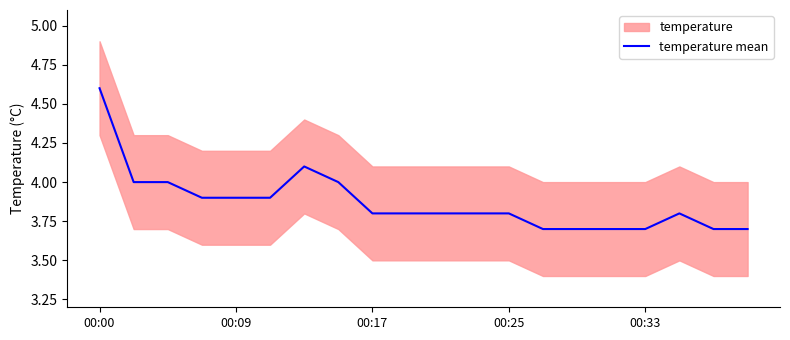

What is the lowest value of the temperature mean series?

3.7